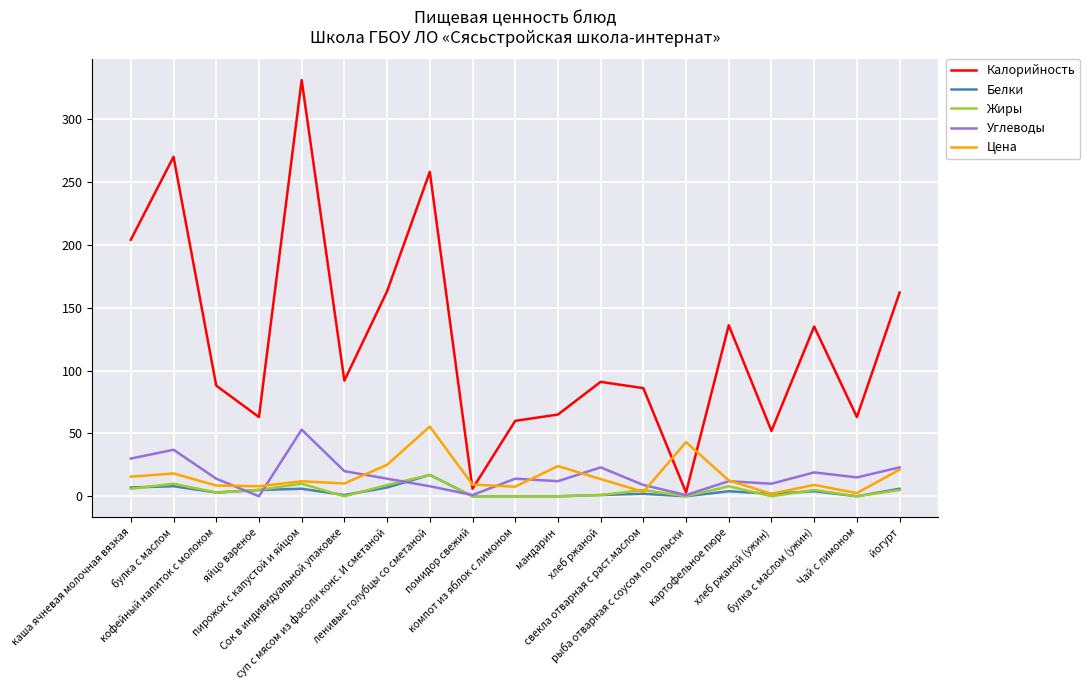

True or false: Углеводы and Жиры intersect in this chart.

True